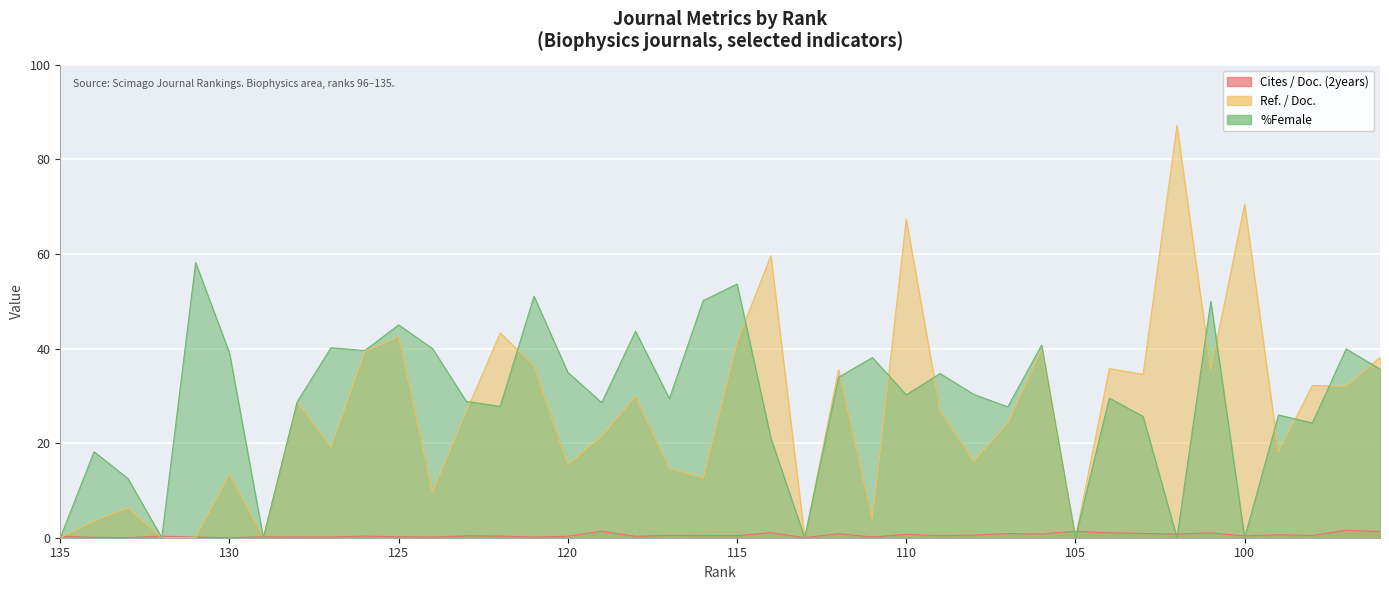

What is the value of the Ref. / Doc. point at the 20th from the left?

12.6